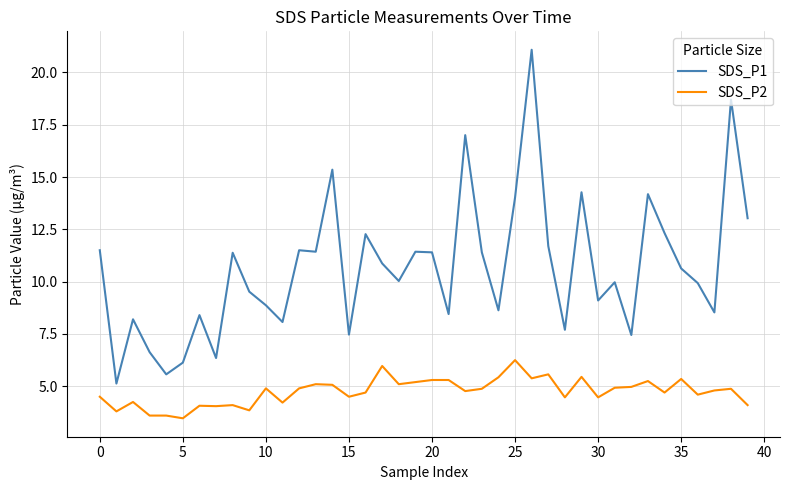

Does the chart have visible grid lines?

Yes